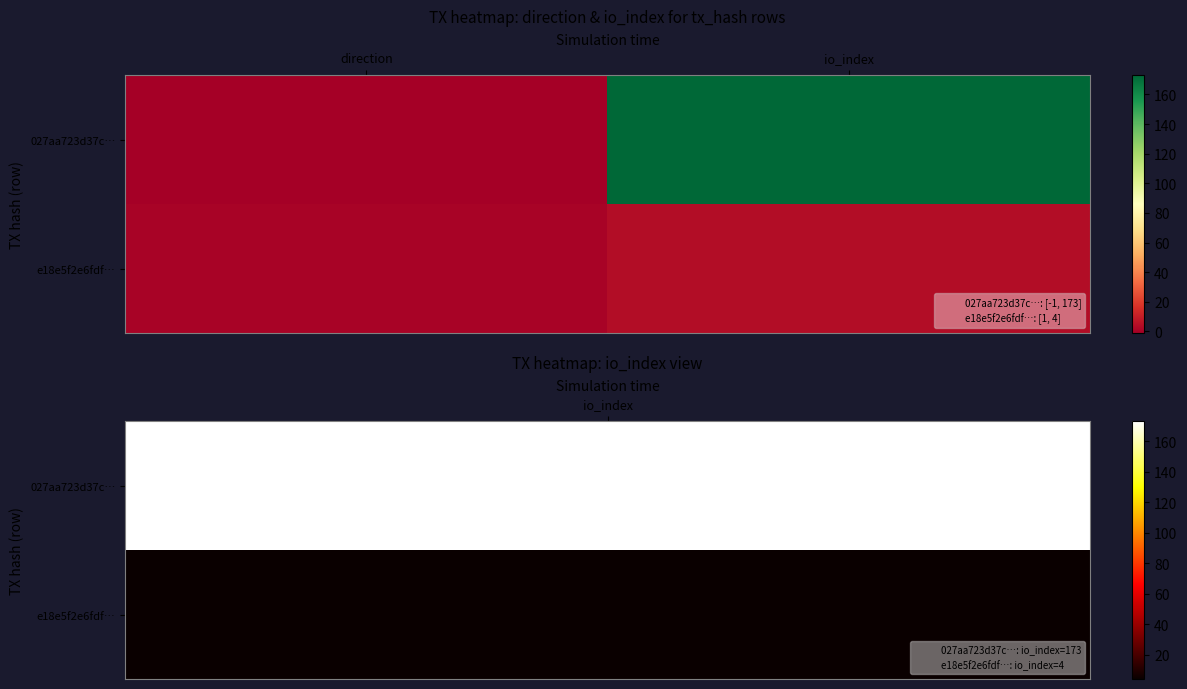

At direction, list the series in order from smallest to largest.

027aa723d37c…, e18e5f2e6fdf…